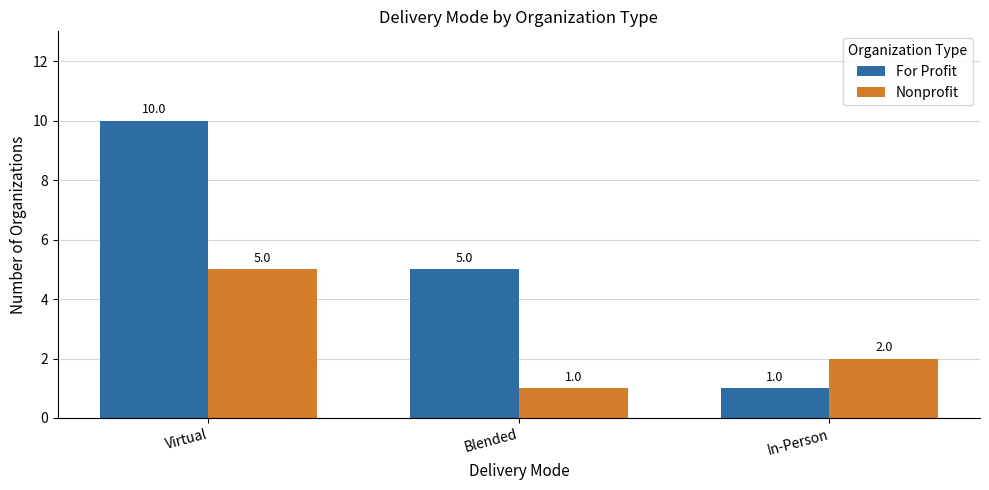

What is the minimum value for Nonprofit?

1